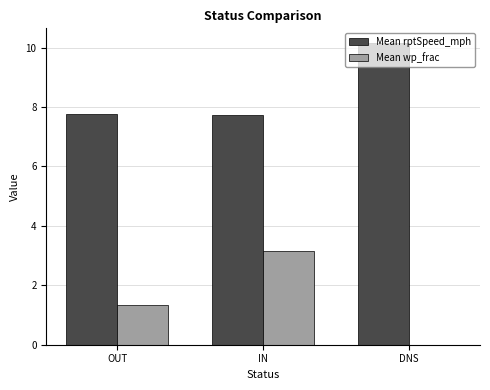

At which category is the sum across all series the highest?

IN